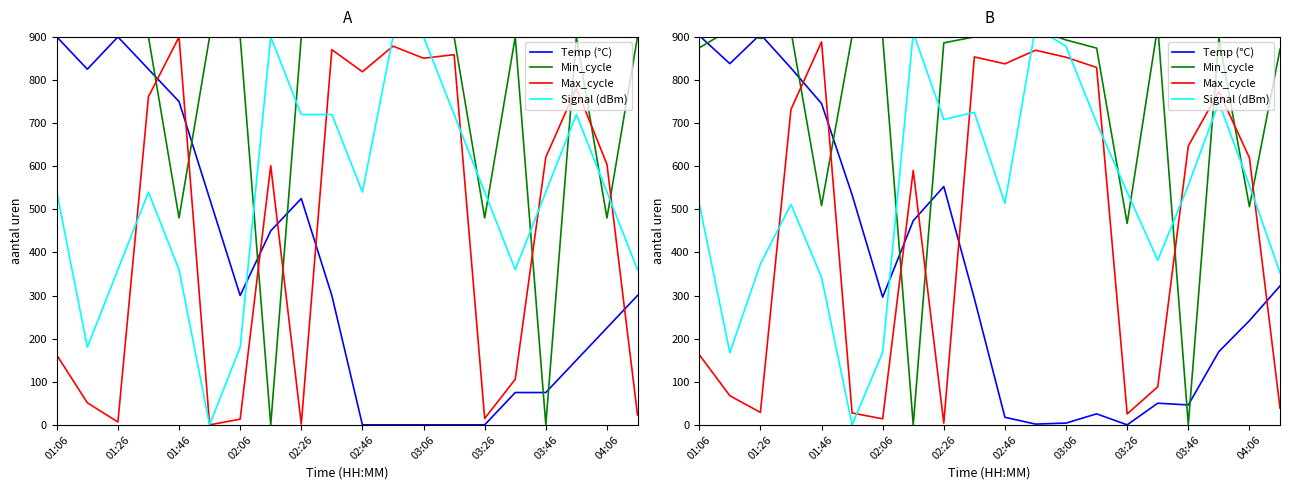

What are all the series names shown in the legend?

Temp (°C), Min_cycle, Max_cycle, Signal (dBm)